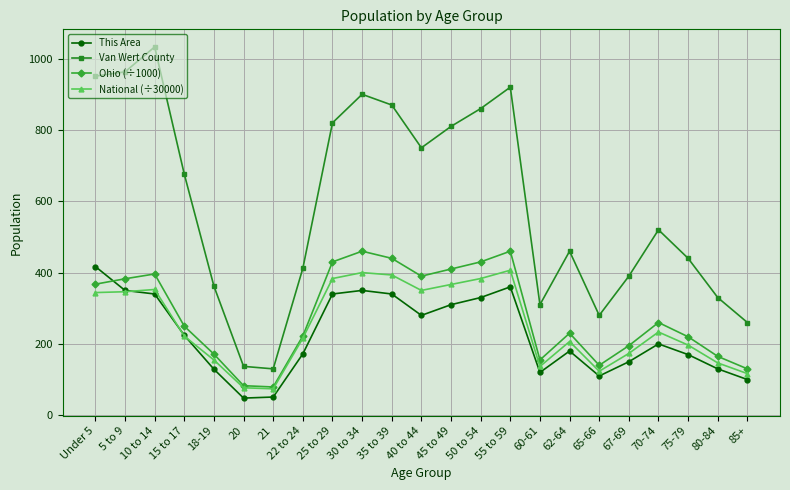

Which series has the widest spread of values?

Van Wert County